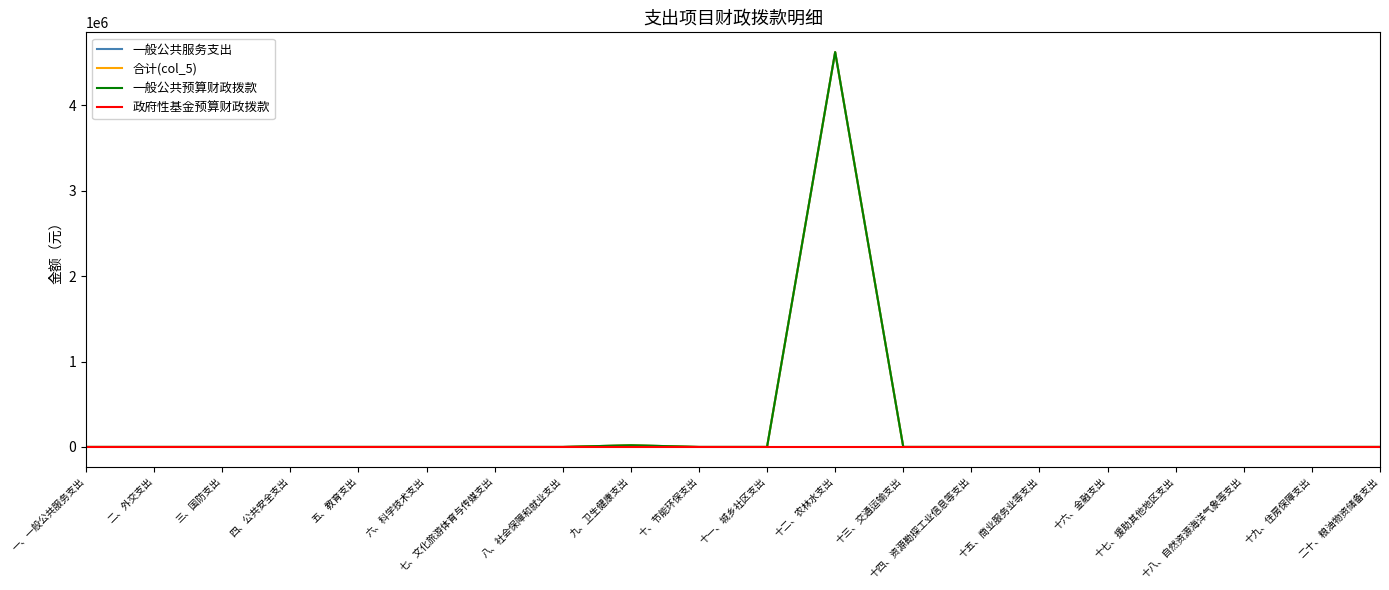

How many lines are shown in the chart?

4